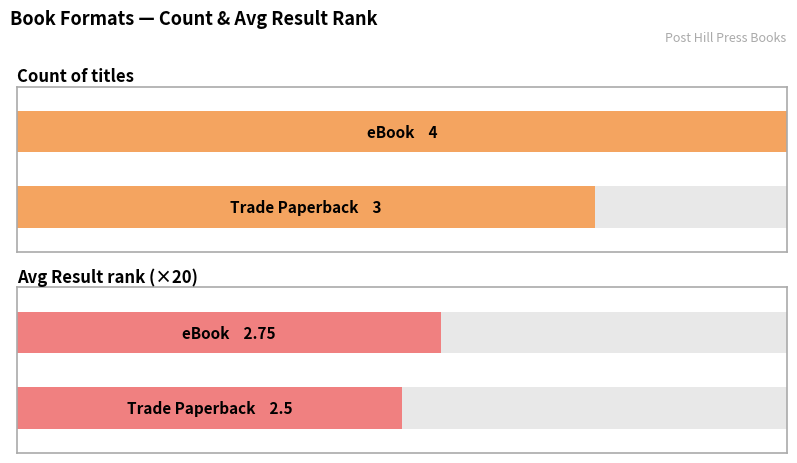

List the series in order of their peak value, highest first.

eBook, Trade Paperback